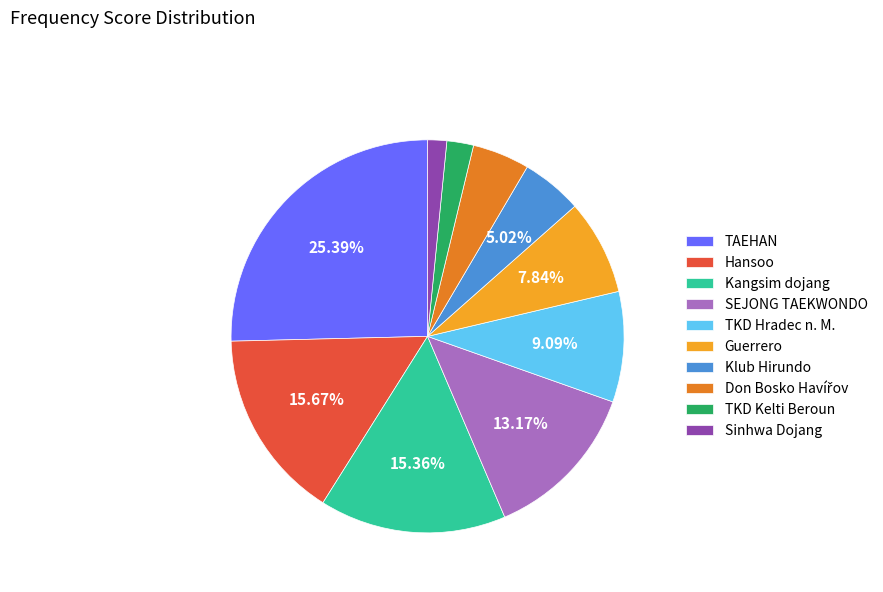

Which slice is the smallest?

Sinhwa Dojang